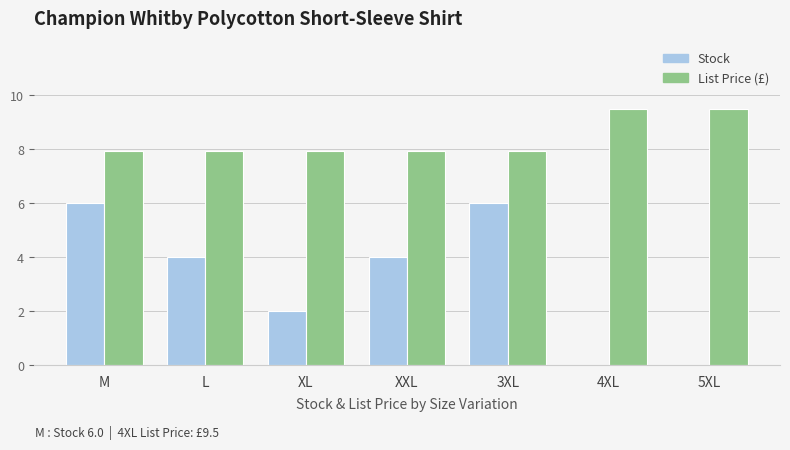

What is the total value across all series at 5XL?

9.5